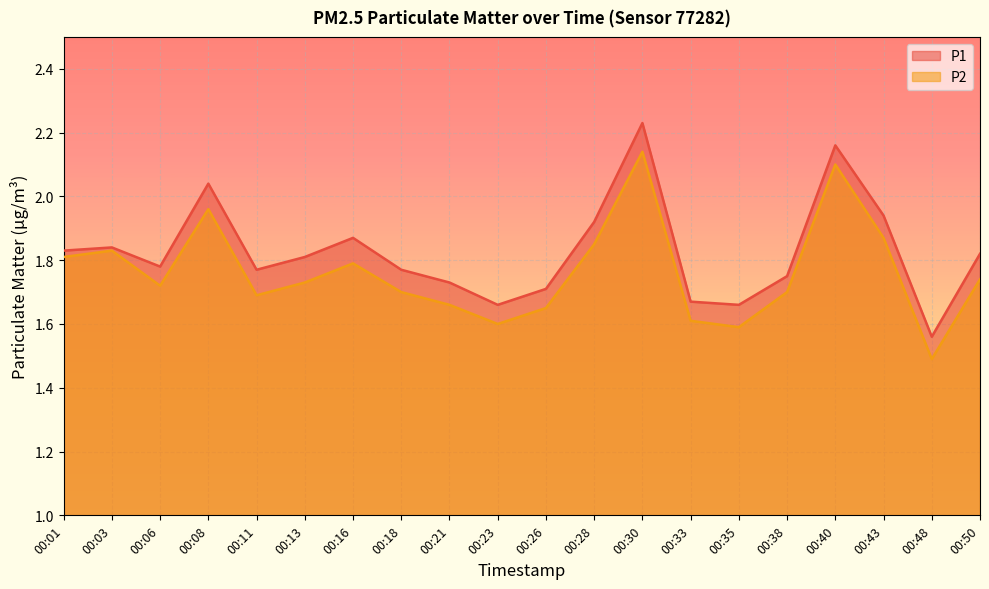

Is the value of P2 at 00:40 greater than the value of P1 at 00:01?

Yes